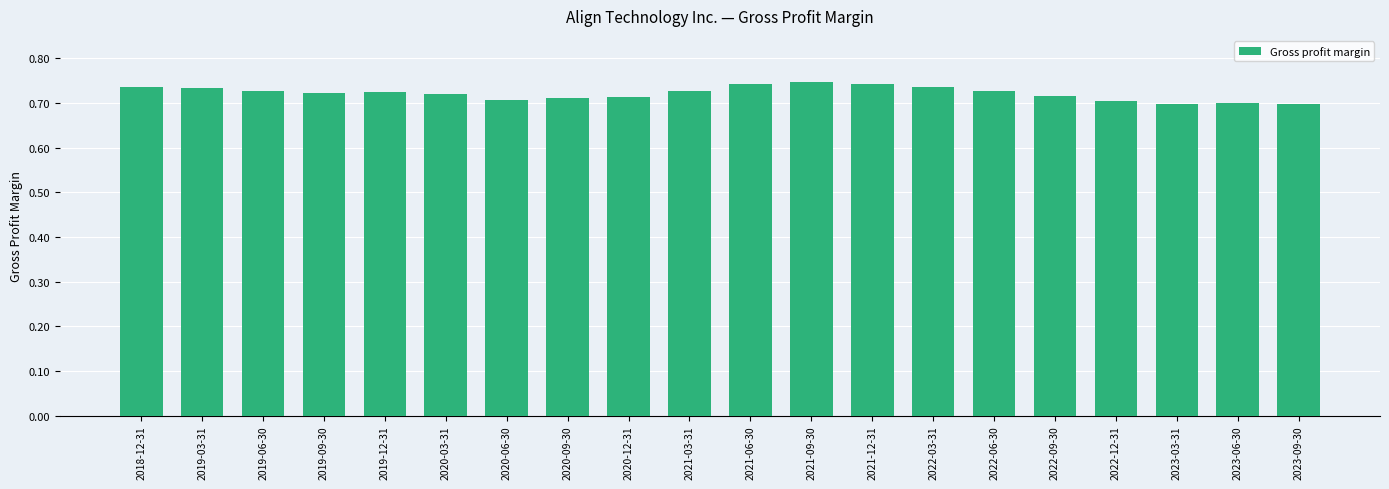

What is the label of the 9th bar from the right?

2021-09-30